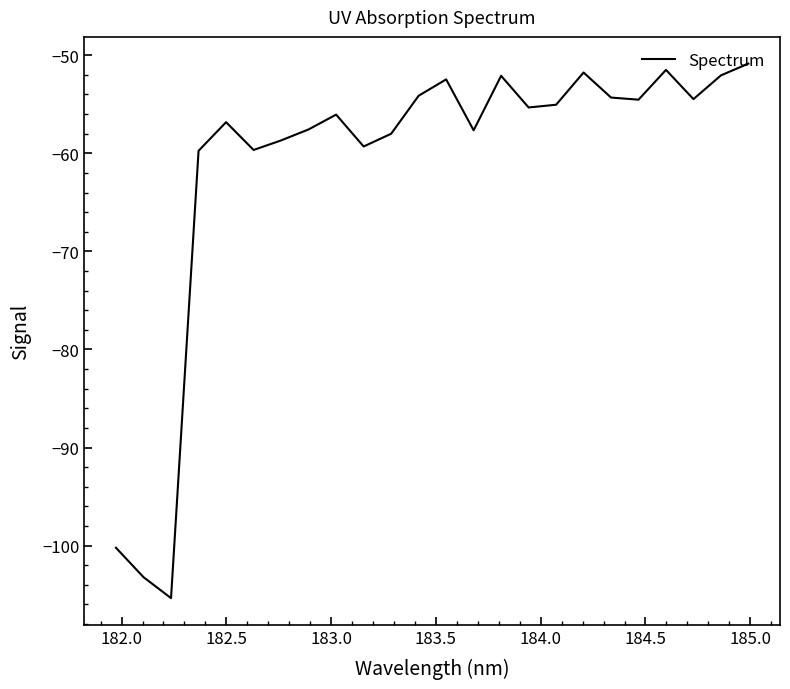

What is the difference between the maximum and minimum values?

54.5